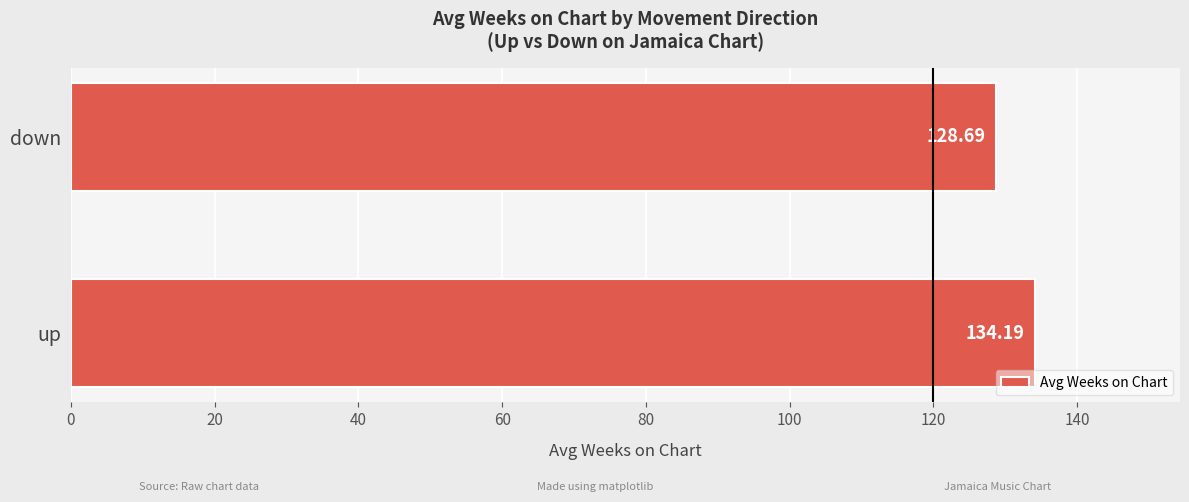

Which category has the lowest value across all series?

down